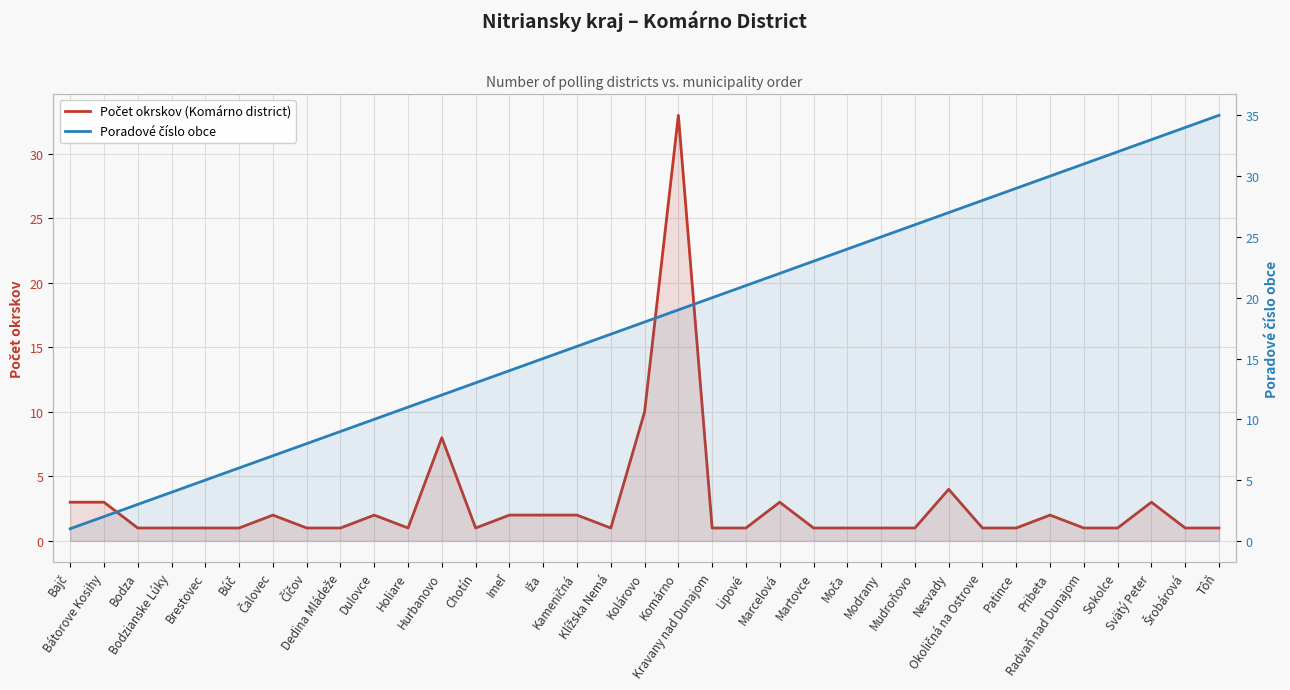

Reading left to right, extract all data points from this chart.

Počet okrskov (Komárno district): Bajč=3	Bátorove Kosihy=3	Bodza=1	Bodzianske Lúky=1	Brestovec=1	Búč=1	Čalovec=2	Číčov=1	Dedina Mládeže=1	Dulovce=2	Holiare=1	Hurbanovo=8	Chotín=1	Imeľ=2	Iža=2	Kameničná=2	Klížska Nemá=1	Kolárovo=10	Komárno=33	Kravany nad Dunajom=1	Lipové=1	Marcelová=3	Martovce=1	Moča=1	Modrany=1	Mudroňovo=1	Nesvady=4	Okoličná na Ostrove=1	Patince=1	Pribeta=2	Radvaň nad Dunajom=1	Sokolce=1	Svätý Peter=3	Šrobárová=1	Tôň=1
Poradové číslo obce: Bajč=1	Bátorove Kosihy=2	Bodza=3	Bodzianske Lúky=4	Brestovec=5	Búč=6	Čalovec=7	Číčov=8	Dedina Mládeže=9	Dulovce=10	Holiare=11	Hurbanovo=12	Chotín=13	Imeľ=14	Iža=15	Kameničná=16	Klížska Nemá=17	Kolárovo=18	Komárno=19	Kravany nad Dunajom=20	Lipové=21	Marcelová=22	Martovce=23	Moča=24	Modrany=25	Mudroňovo=26	Nesvady=27	Okoličná na Ostrove=28	Patince=29	Pribeta=30	Radvaň nad Dunajom=31	Sokolce=32	Svätý Peter=33	Šrobárová=34	Tôň=35